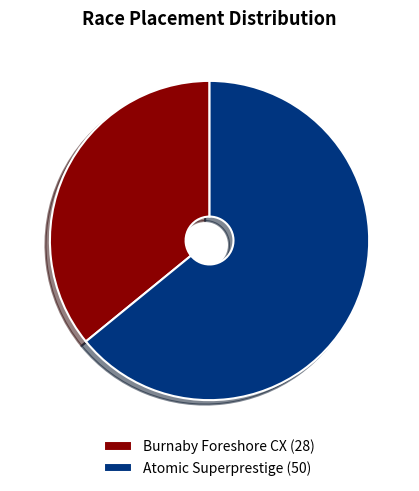

What percentage is the Atomic Superprestige slice, to the nearest percent?

64%